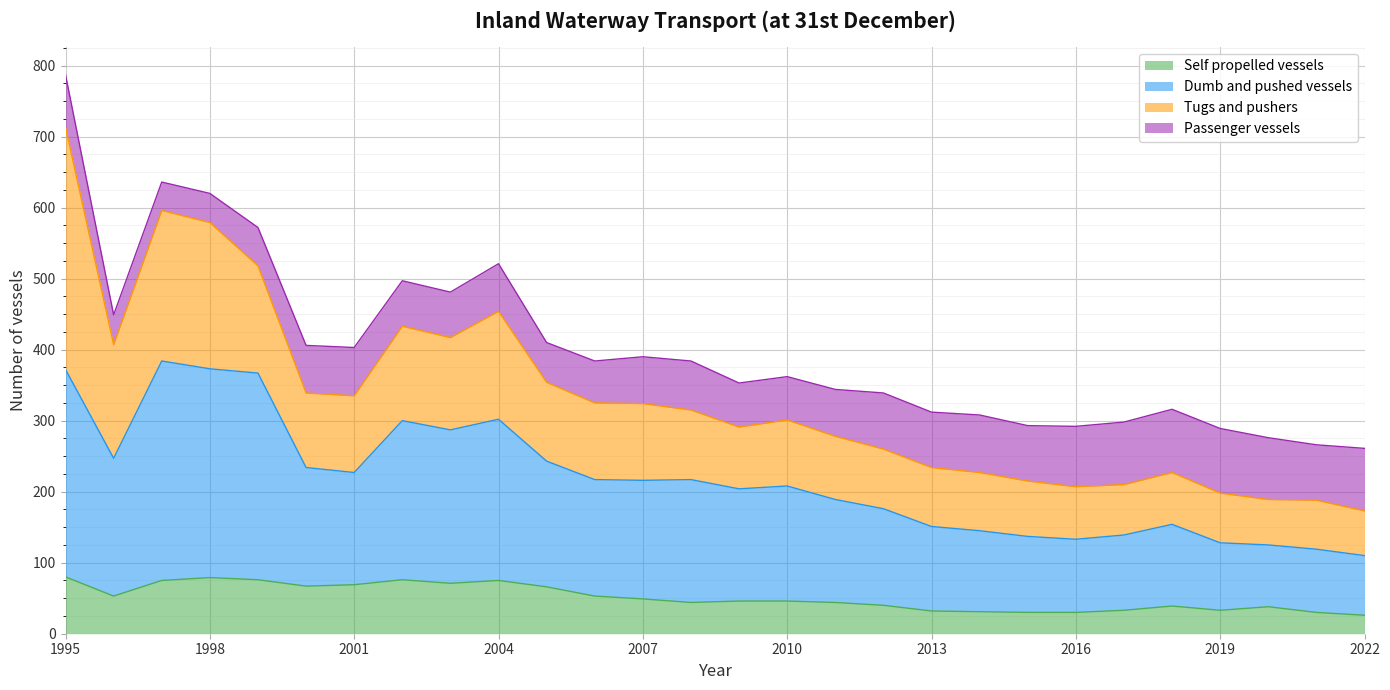

At which label does Dumb and pushed vessels reach its peak?

1997